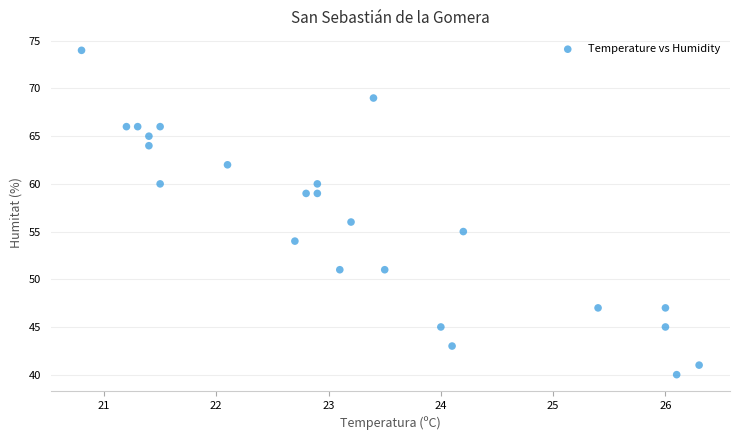

What is the range of Y values (max minus min)?

34